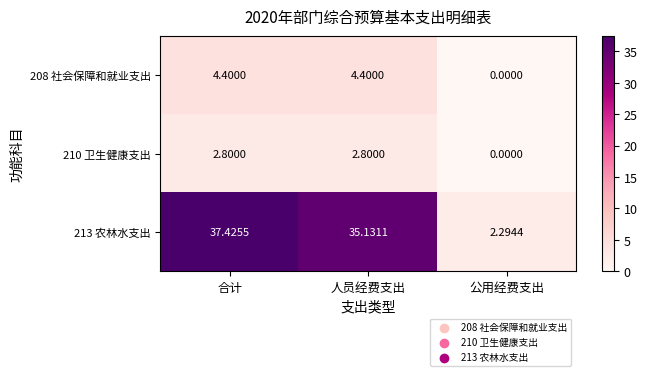

At which category does the chart reach its minimum across all series?

公用经费支出